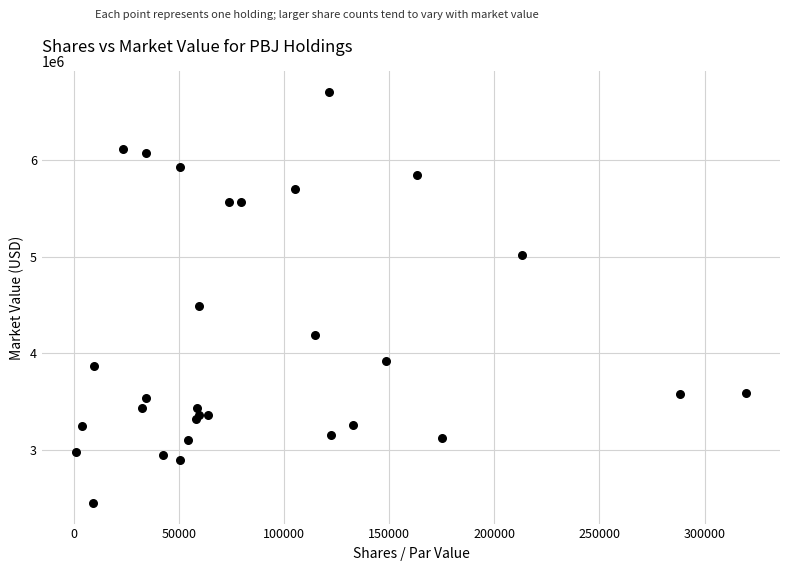

What is the range of Y values (max minus min)?

4248357.7